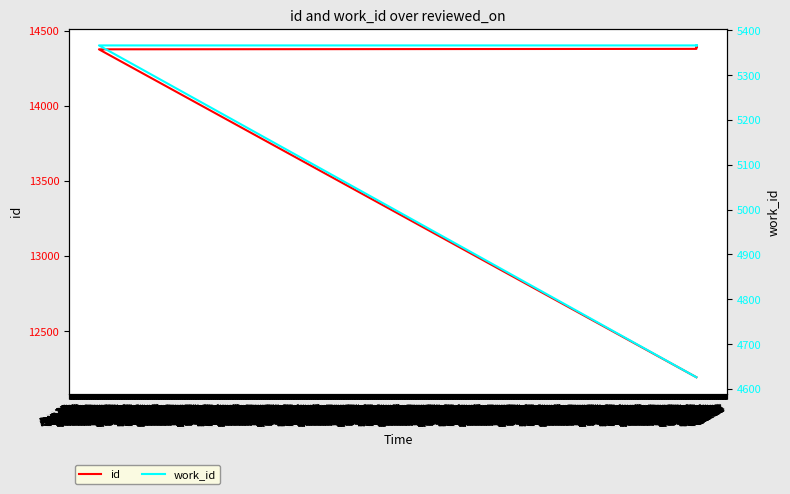

What are all the series names shown in the legend?

id, work_id